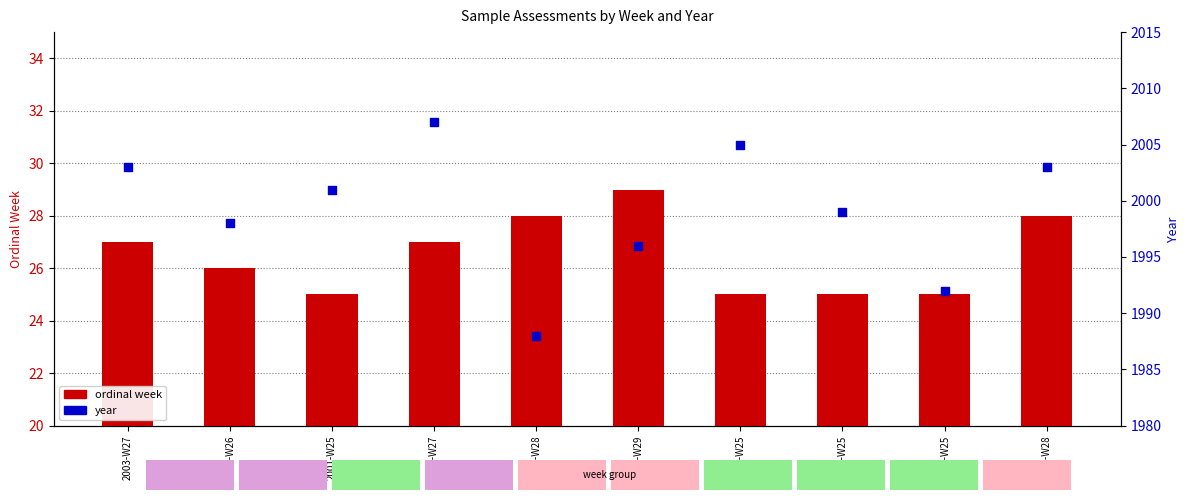

Which series reaches the minimum Y coordinate?

ordinal week